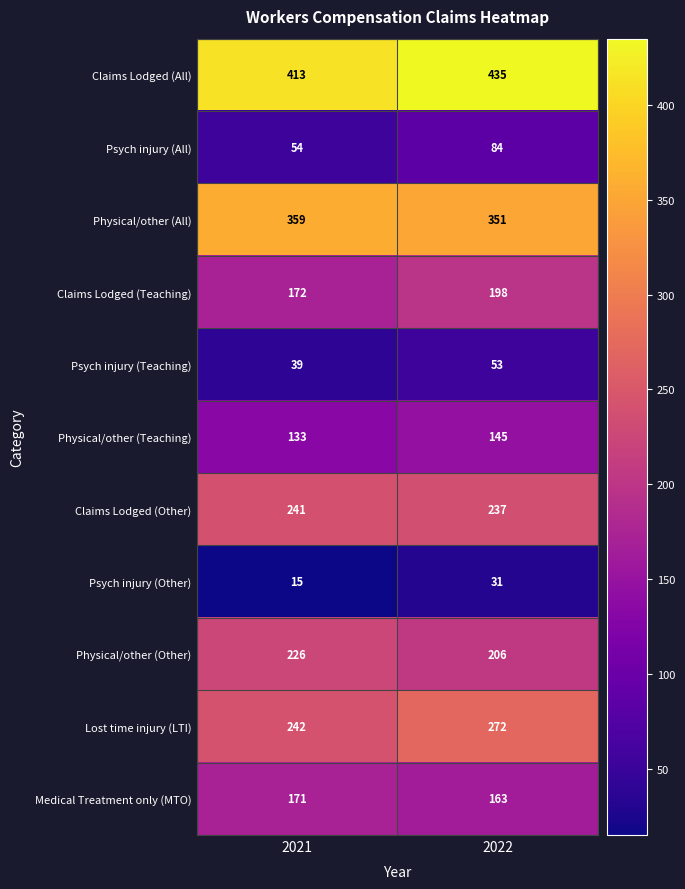

At which category is the sum across all series the highest?

2022